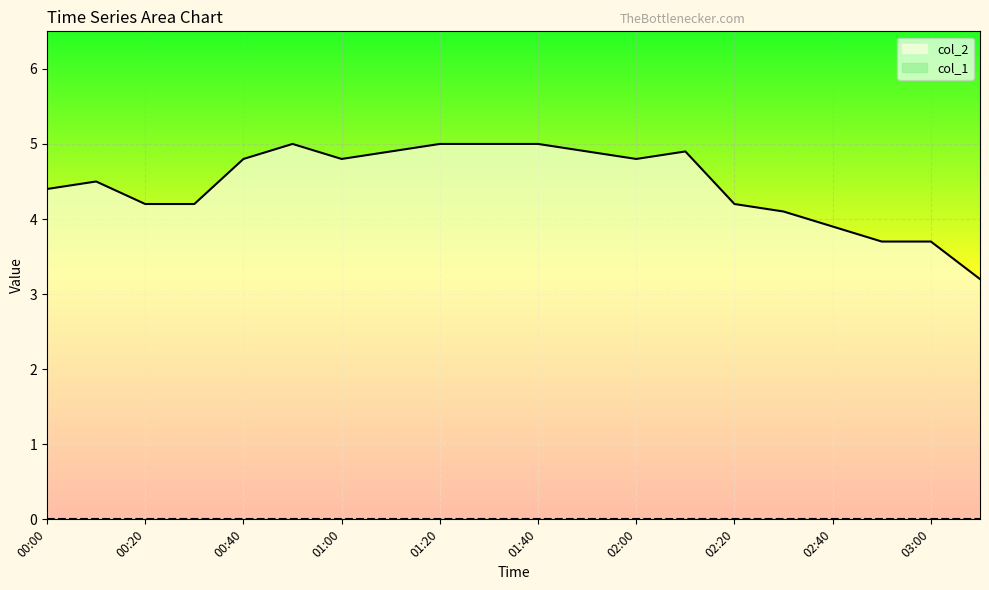

Rank the categories by value from lowest to highest.

03:10, 02:50, 03:00, 02:40, 02:30, 00:20, 00:30, 02:20, 00:00, 00:10, 00:40, 01:00, 02:00, 01:10, 01:50, 02:10, 00:50, 01:20, 01:30, 01:40